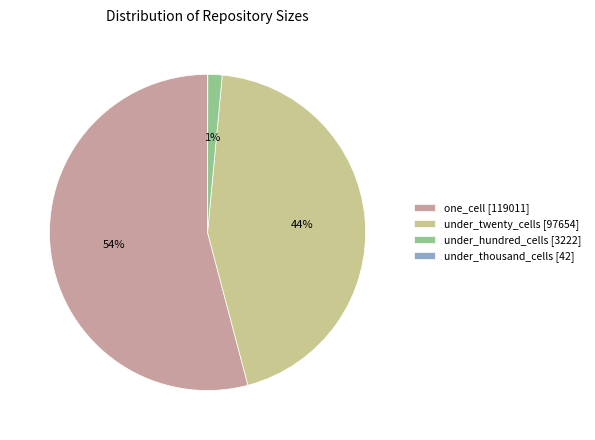

Which category has the biggest portion of the pie?

one_cell [119011]